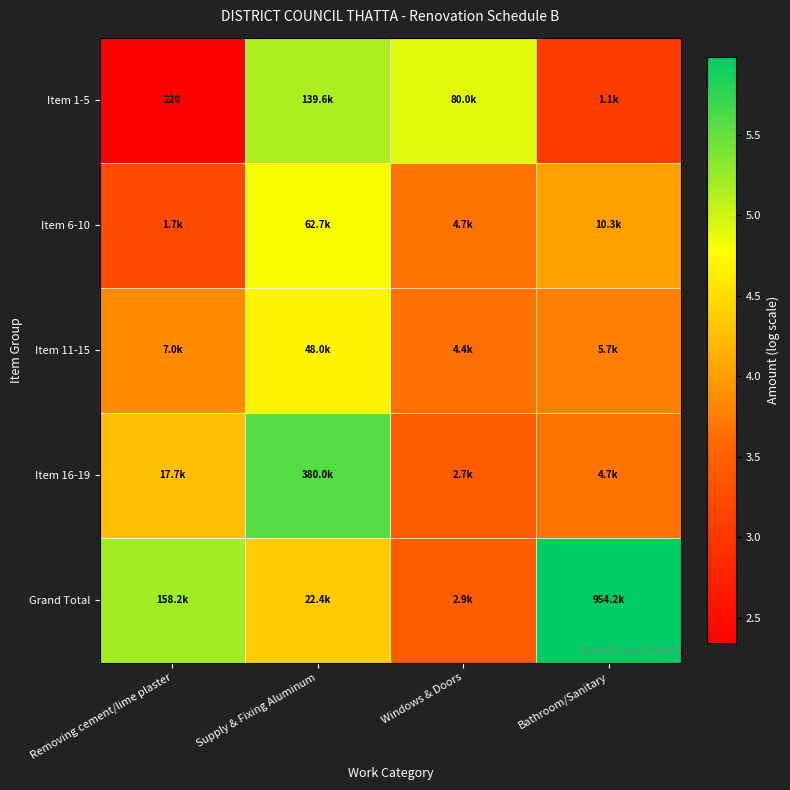

How many values in the Item 6-10 series exceed 4?

2